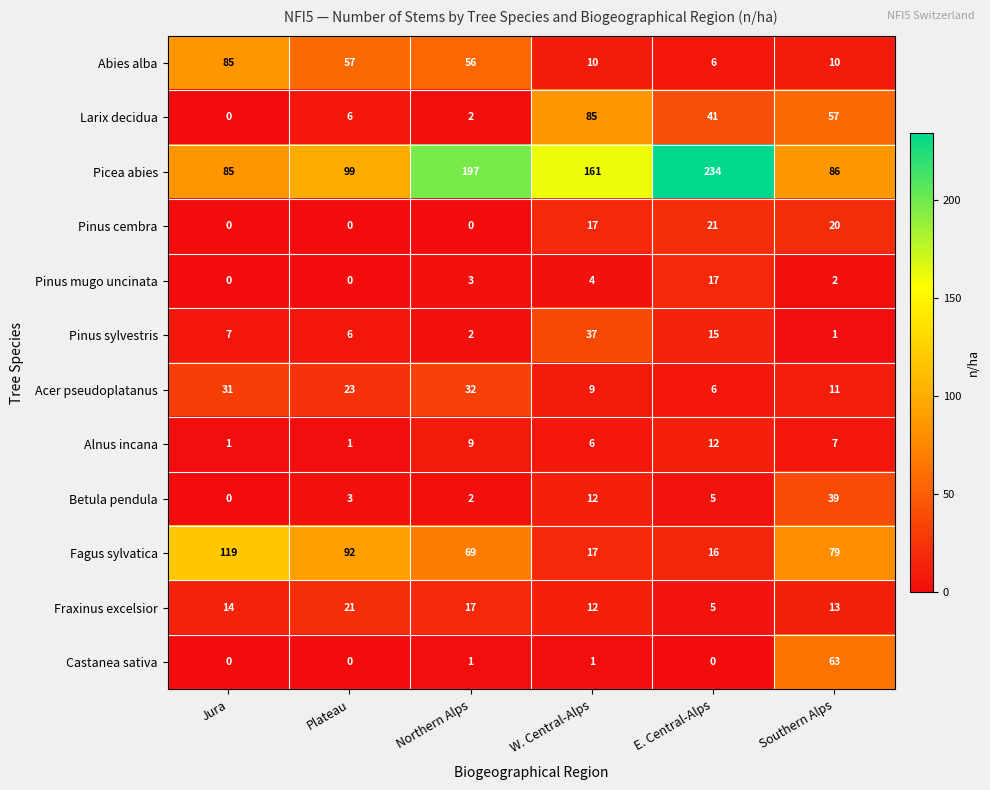

At which category is the sum across all series the highest?

Northern Alps